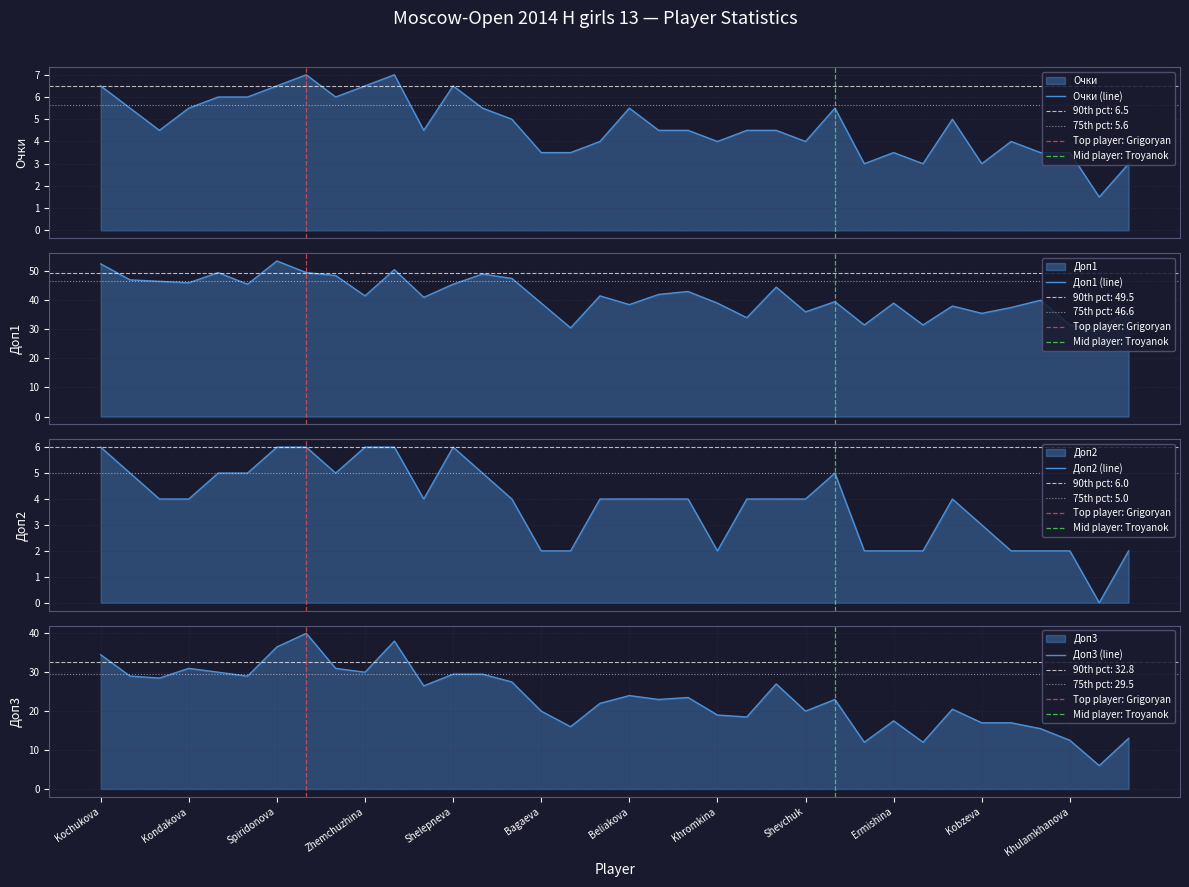

What is the value of the Доп1 point at the 10th from the left?

41.5